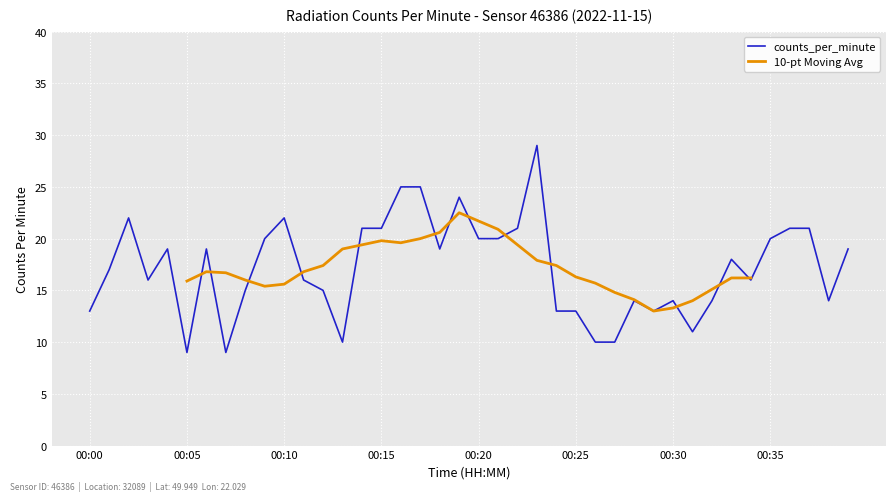

How many values in the counts_per_minute series exceed 18?

19